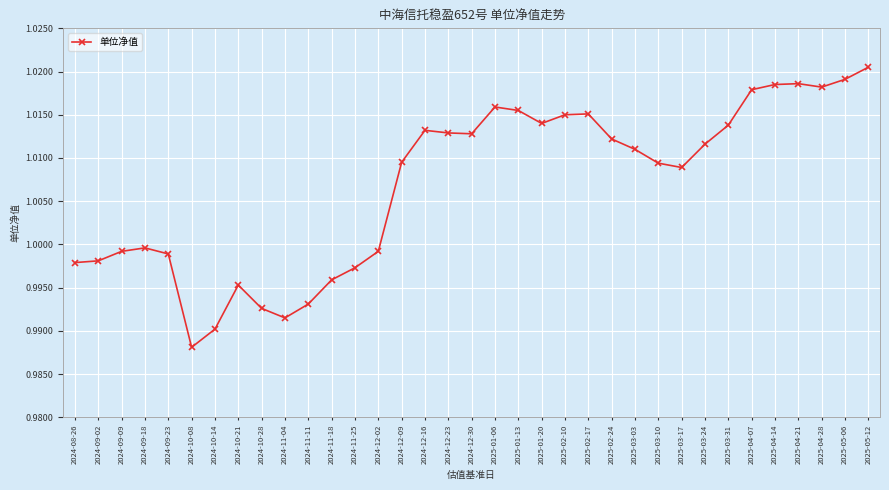

True or false: the data shows 1.0 at 2025-04-14.

True